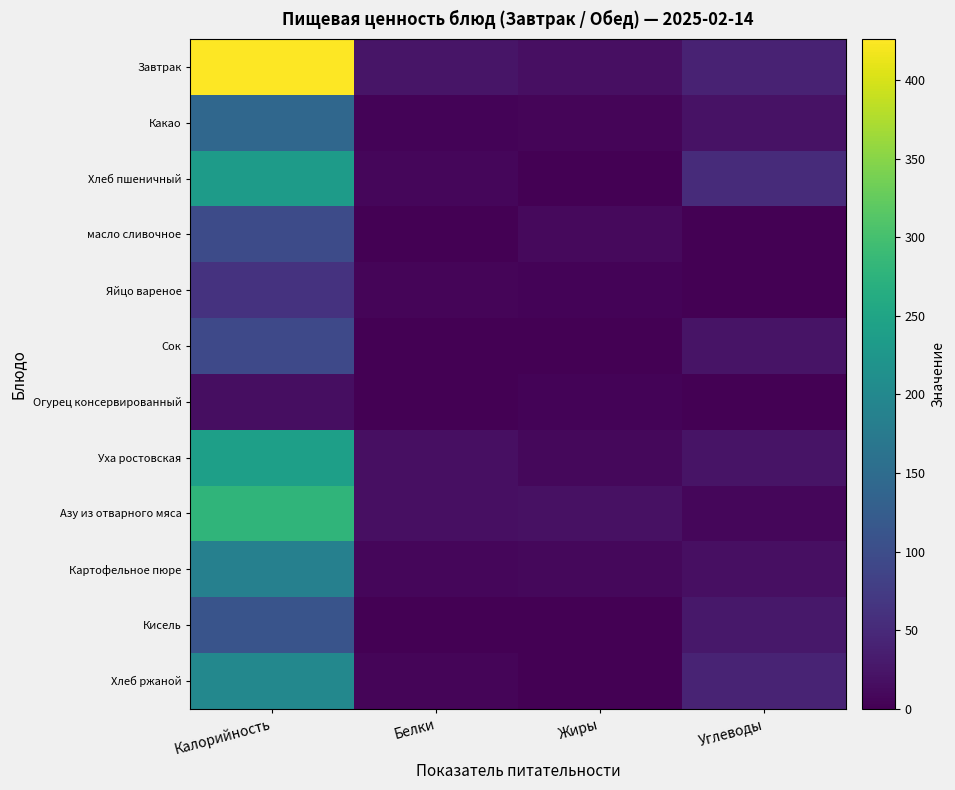

Reading left to right, extract all data points from this chart.

Завтрак: Калорийность=426.0	Белки=24.2	Жиры=16.9	Углеводы=40.8
Какао: Калорийность=143.0	Белки=4.0	Жиры=5.0	Углеводы=21.0
Хлеб пшеничный: Калорийность=233.0	Белки=8.0	Жиры=1.0	Углеводы=52.0
масло сливочное: Калорийность=97.0	Белки=0.0	Жиры=11.0	Углеводы=0.0
Яйцо вареное: Калорийность=63.0	Белки=5.1	Жиры=4.6	Углеводы=0.3
Сок: Калорийность=94.0	Белки=1.0	Жиры=0.0	Углеводы=23.0
Огурец консервированный: Калорийность=16.0	Белки=0.4	Жиры=4.0	Углеводы=0.8
Уха ростовская: Калорийность=241.0	Белки=17.8	Жиры=9.1	Углеводы=22.0
Азу из отварного мяса: Калорийность=279.0	Белки=18.3	Жиры=19.8	Углеводы=7.0
Картофельное пюре: Калорийность=186.0	Белки=8.0	Жиры=9.0	Углеводы=18.0
Кисель: Калорийность=111.0	Белки=0.5	Жиры=0.0	Углеводы=27.7
Хлеб ржаной: Калорийность=199.0	Белки=6.0	Жиры=1.0	Углеводы=43.0